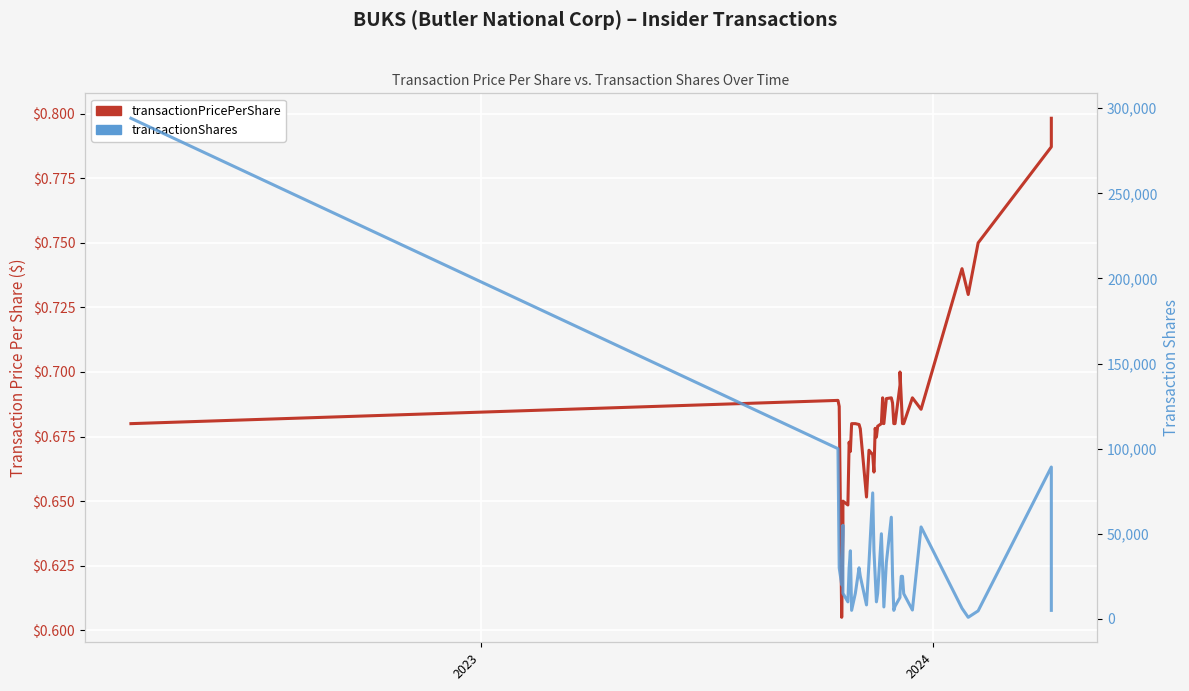

Reading left to right, list all the values displayed in this chart.

transactionPricePerShare: 0.7	0.7	0.7	0.6	0.6	0.7	0.6	0.7	0.7	0.7	0.7	0.7	0.7	0.7	0.7	0.7	0.7	0.7	0.7	0.7	0.7	0.7	0.7	0.7	0.7	0.7	0.7	0.7	0.7	0.7	0.7	0.7	0.7	0.7	0.7	0.7	0.7	0.8	0.8	0.8
transactionShares: 294118.0	100000.0	30000.0	20000.0	55000.0	15000.0	10000.0	30000.0	40000.0	5000.0	15000.0	30000.0	25000.0	8199.0	32801.0	74000.0	40000.0	25000.0	10000.0	15000.0	50000.0	30000.0	7000.0	33000.0	59728.0	25272.0	5000.0	7400.0	12600.0	15000.0	25000.0	25000.0	14800.0	5200.0	54000.0	6200.0	900.0	4700.0	89200.0	5000.0